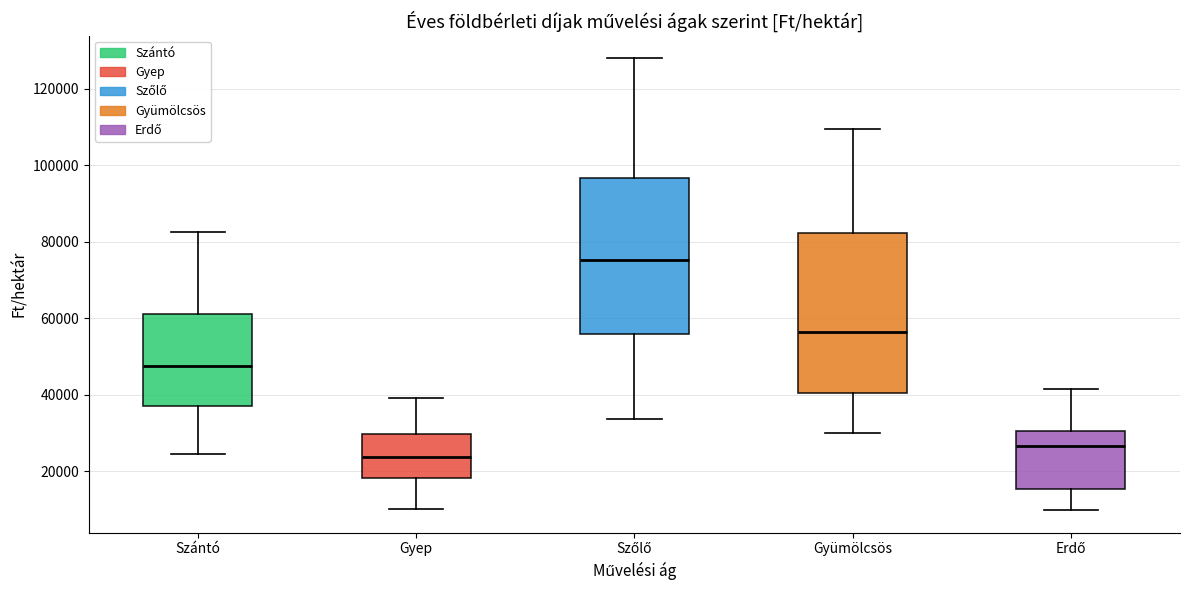

Reading left to right, transcribe this box plot: for each box, give where its median line is, the range the box spans, and where its two whiskers end, as read against the y-axis. The values are not printed on the chart, so give them approximately, as read against the axis.

Szántó: median 48000, box 38000 to 62000, whiskers 24000 to 82000
Gyep: median 24000, box 18000 to 30000, whiskers 10000 to 40000
Szőlő: median 76000, box 56000 to 96000, whiskers 34000 to 128000
Gyümölcsös: median 56000, box 40000 to 82000, whiskers 30000 to 110000
Erdő: median 26000, box 16000 to 30000, whiskers 10000 to 42000